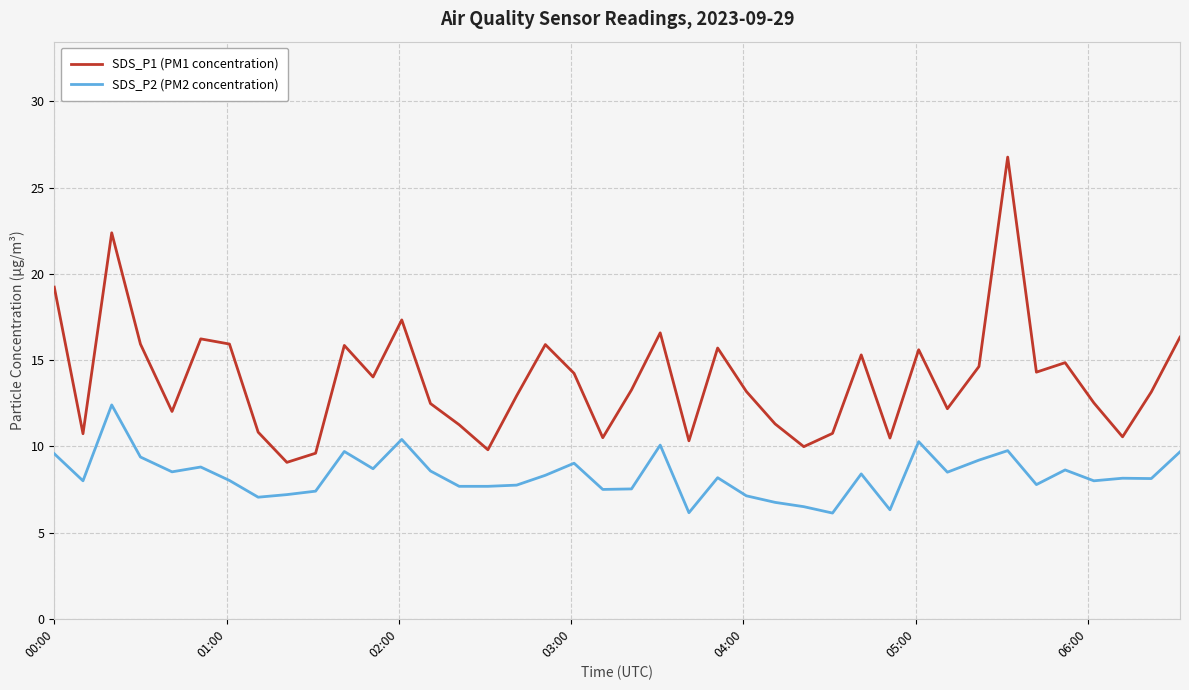

What is the difference between the second highest and second lowest values in the SDS_P1 (PM1 concentration) series?

12.8